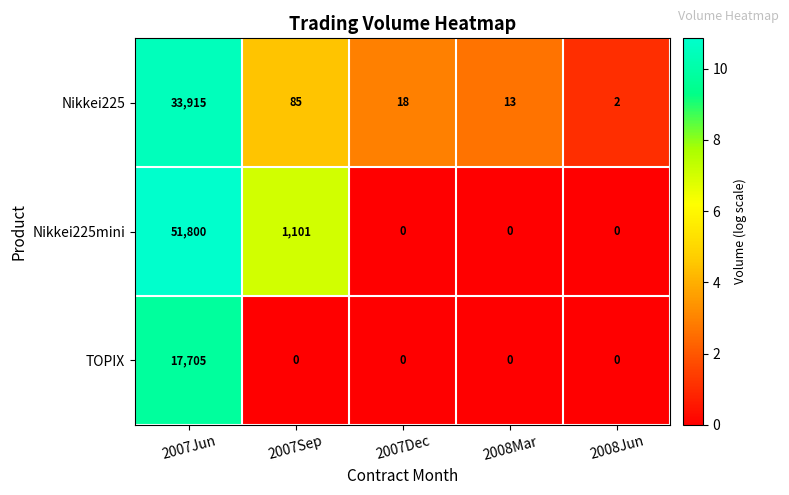

Which series has the largest total across all categories?

Nikkei225mini